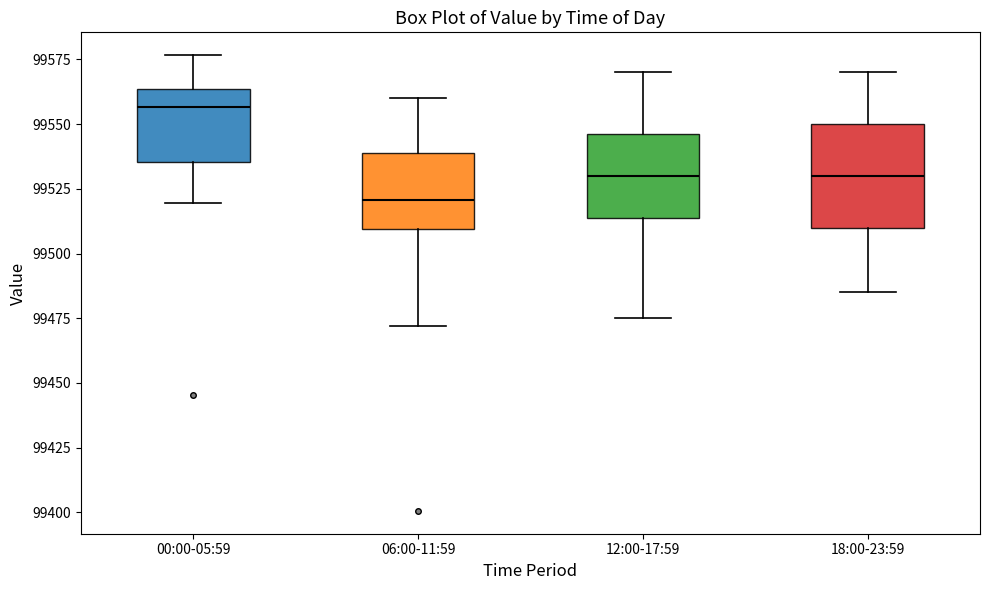

Reading left to right, read every box against the y-axis: the position of its median line, the range the box covers, and the ends of its whiskers. The values are not printed on the chart, so give them approximately, as read against the axis.

00:00-05:59: median 99555, box 99535 to 99565, whiskers 99520 to 99575
06:00-11:59: median 99520, box 99510 to 99540, whiskers 99470 to 99560
12:00-17:59: median 99530, box 99515 to 99545, whiskers 99475 to 99570
18:00-23:59: median 99530, box 99510 to 99550, whiskers 99485 to 99570